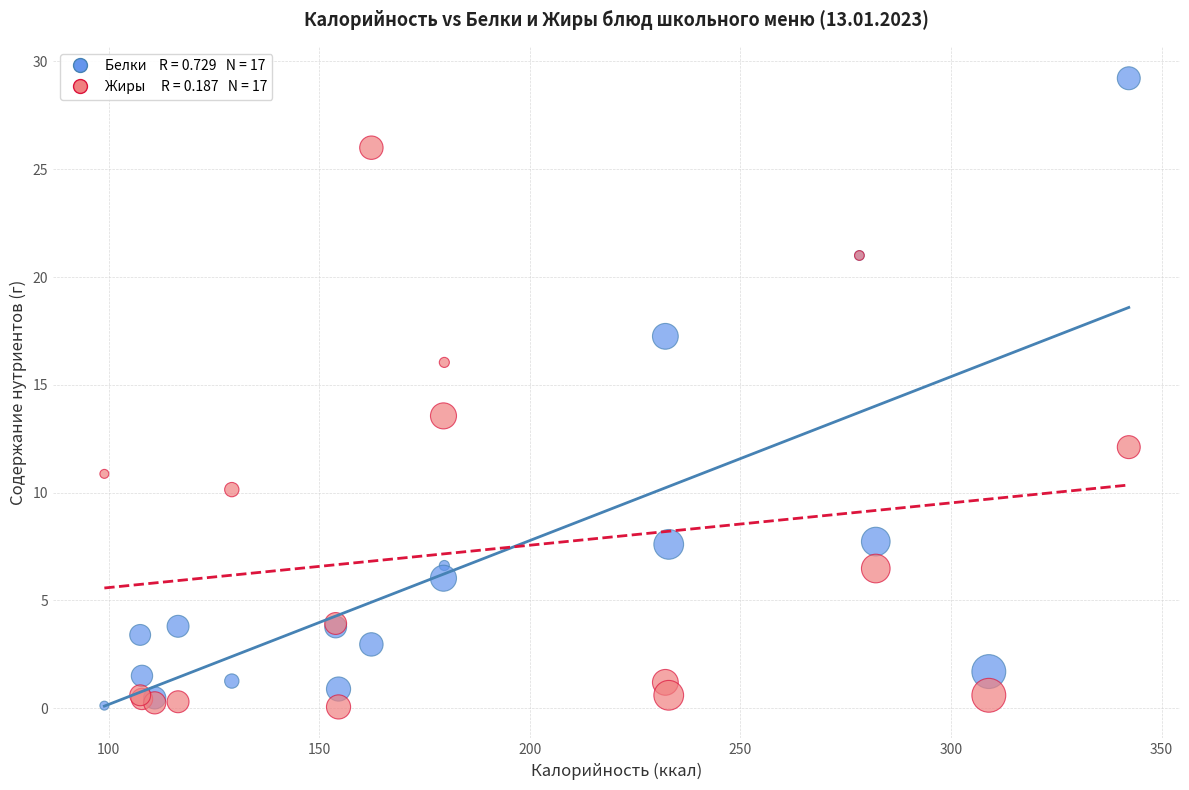

Across all series, what Y value is closest to 14?

13.6